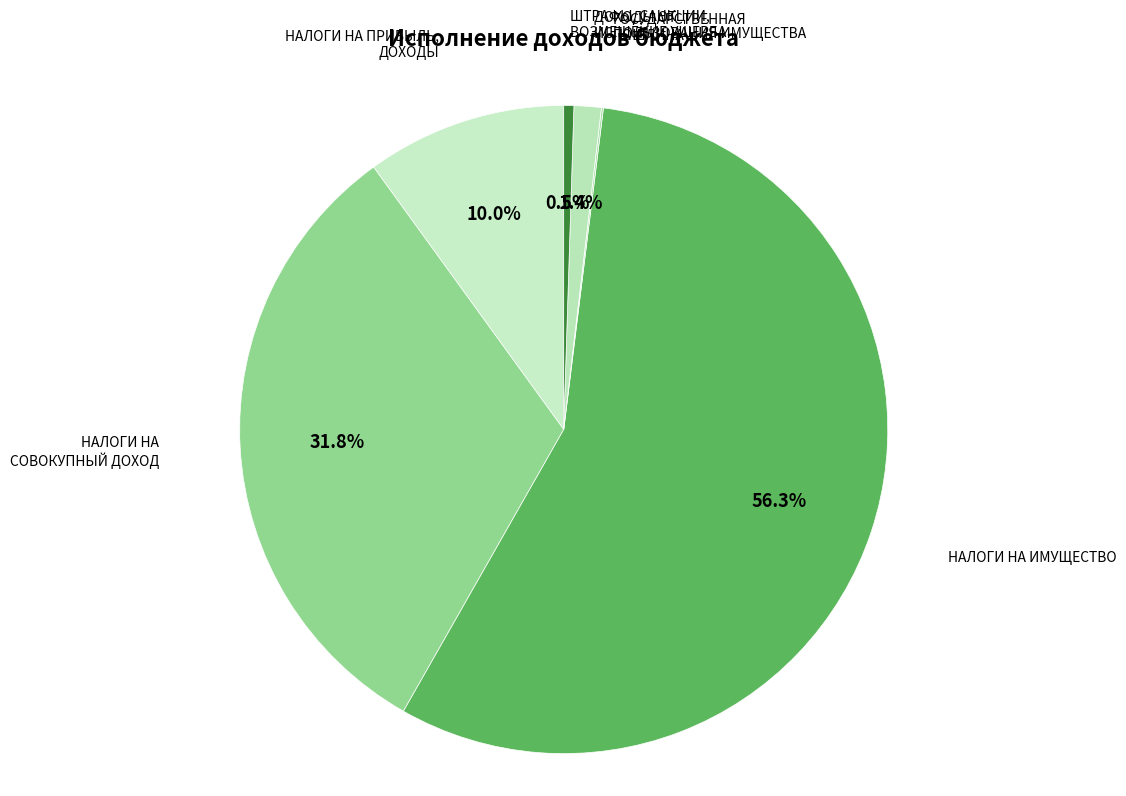

Rank the categories by value from highest to lowest.

НАЛОГИ НА ИМУЩЕСТВО, НАЛОГИ НА СОВОКУПНЫЙ ДОХОД, НАЛОГИ НА ПРИБЫЛЬ, ДОХОДЫ, ДОХОДЫ ОТ ИСПОЛЬЗОВАНИЯ ИМУЩЕСТВА, ШТРАФЫ, САНКЦИИ, ВОЗМЕЩЕНИЕ УЩЕРБА, ГОСУДАРСТВЕННАЯ ПОШЛИНА